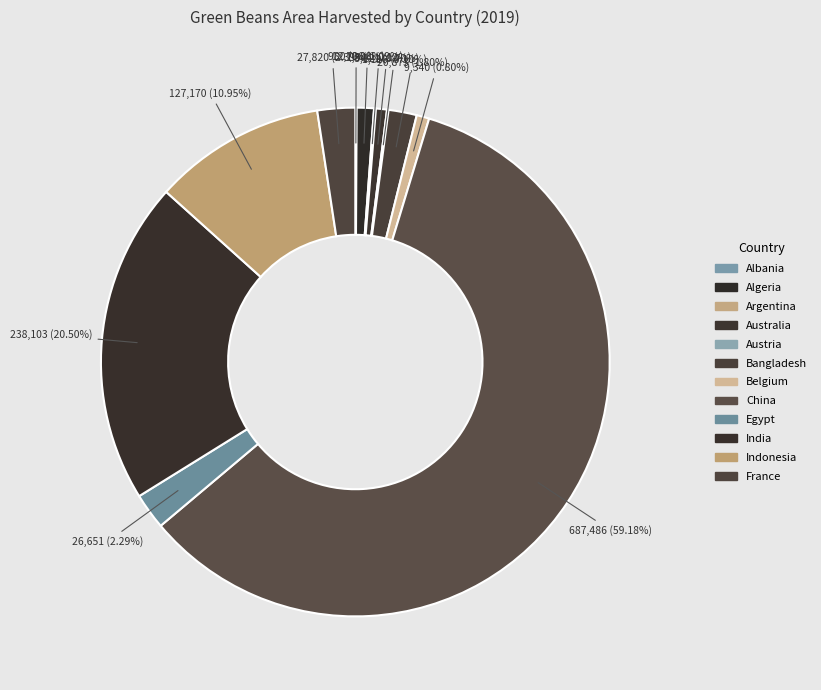

Do Albania and Indonesia together represent more than half of the pie?

No